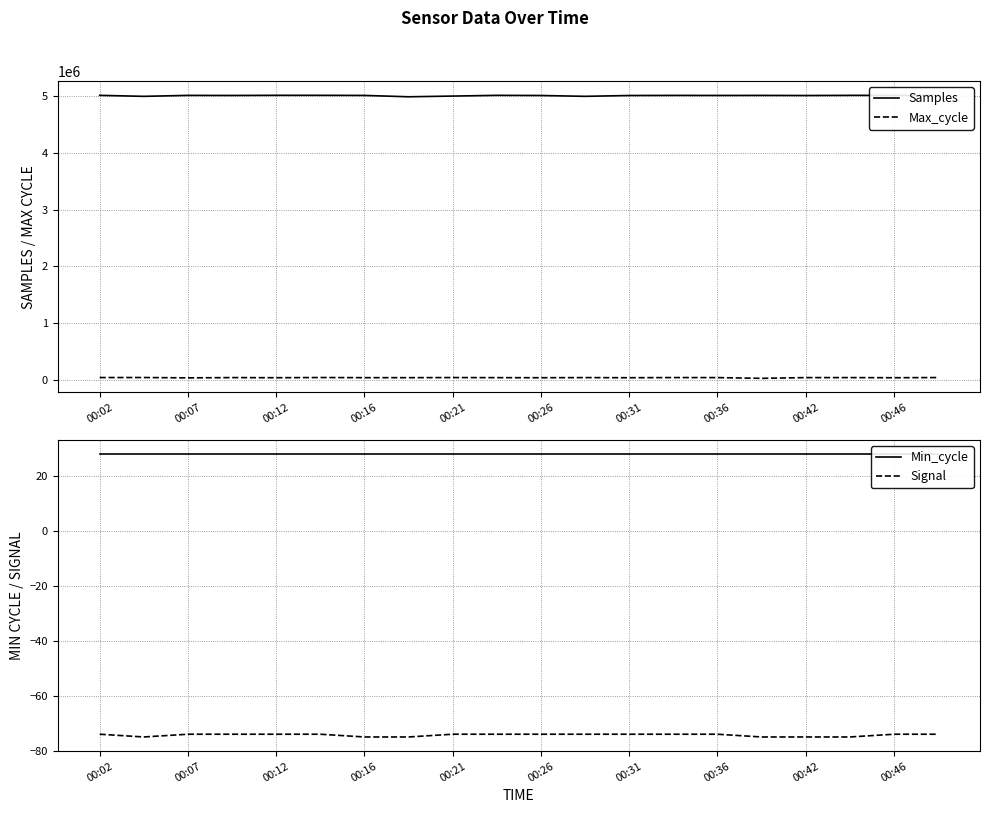

What is the difference between the maximum and minimum values in the Signal series?

1